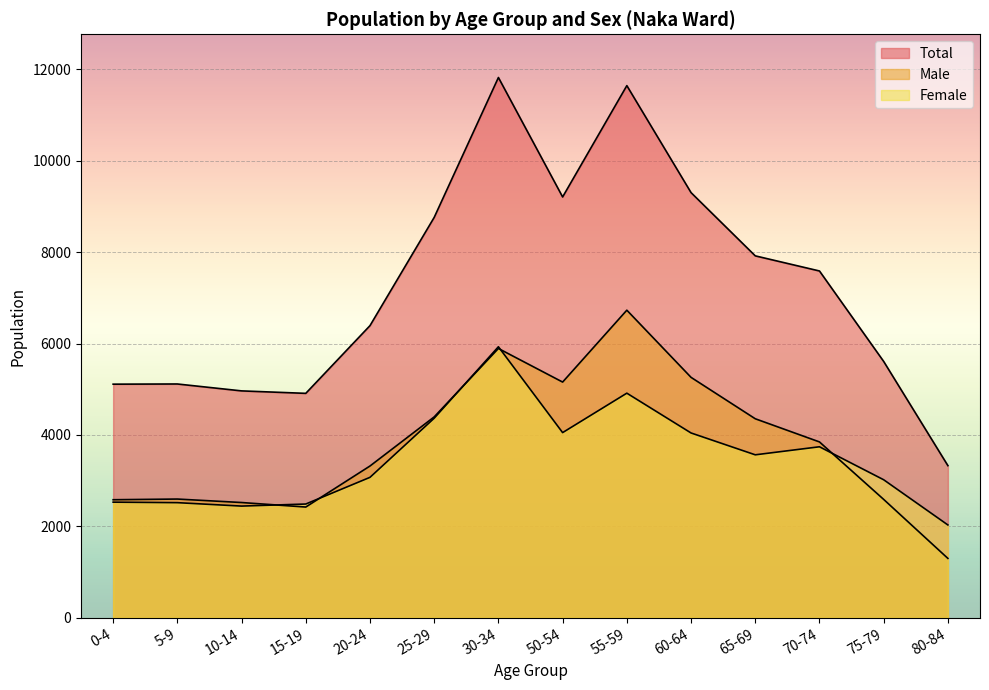

Does the chart display data point markers on the line(s)?

No